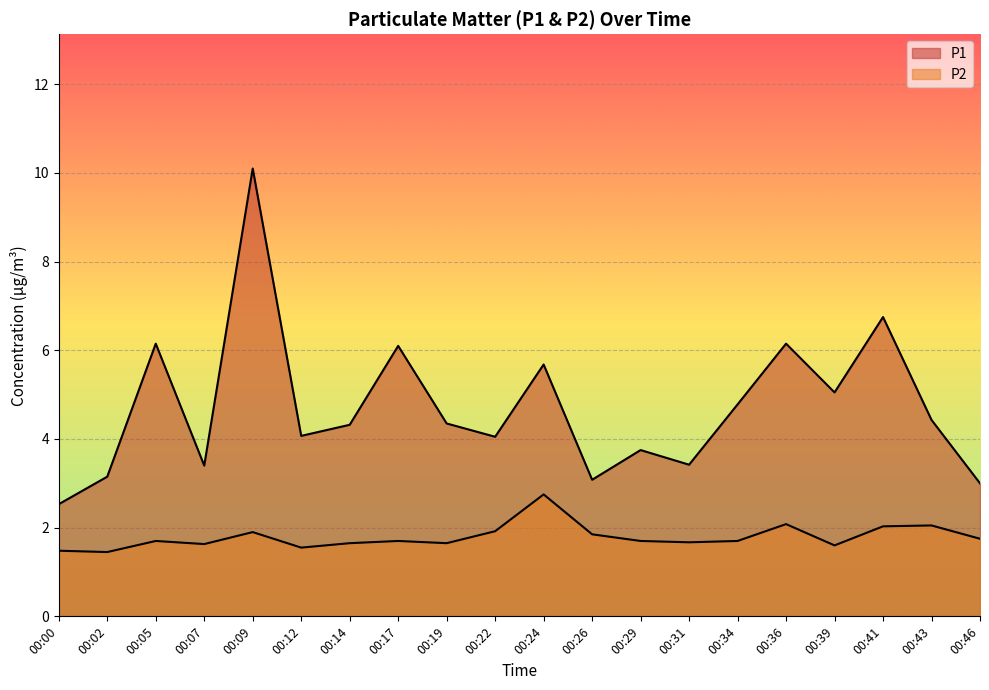

Reading left to right, list all the values displayed in this chart.

P1: 00:00=2.5	00:02=3.1	00:05=6.2	00:07=3.4	00:09=10.1	00:12=4.1	00:14=4.3	00:17=6.1	00:19=4.3	00:22=4.0	00:24=5.7	00:26=3.1	00:29=3.8	00:31=3.4	00:34=4.8	00:36=6.2	00:39=5.0	00:41=6.8	00:43=4.4	00:46=3.0
P2: 00:00=1.5	00:02=1.4	00:05=1.7	00:07=1.6	00:09=1.9	00:12=1.6	00:14=1.6	00:17=1.7	00:19=1.6	00:22=1.9	00:24=2.8	00:26=1.9	00:29=1.7	00:31=1.7	00:34=1.7	00:36=2.1	00:39=1.6	00:41=2.0	00:43=2.0	00:46=1.8